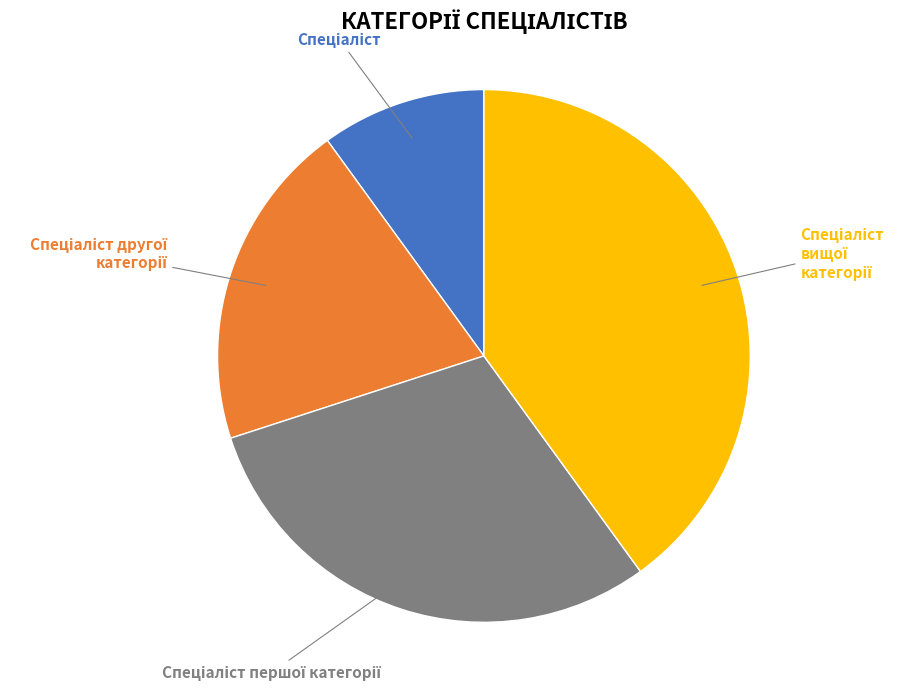

Does any single category account for the majority?

No